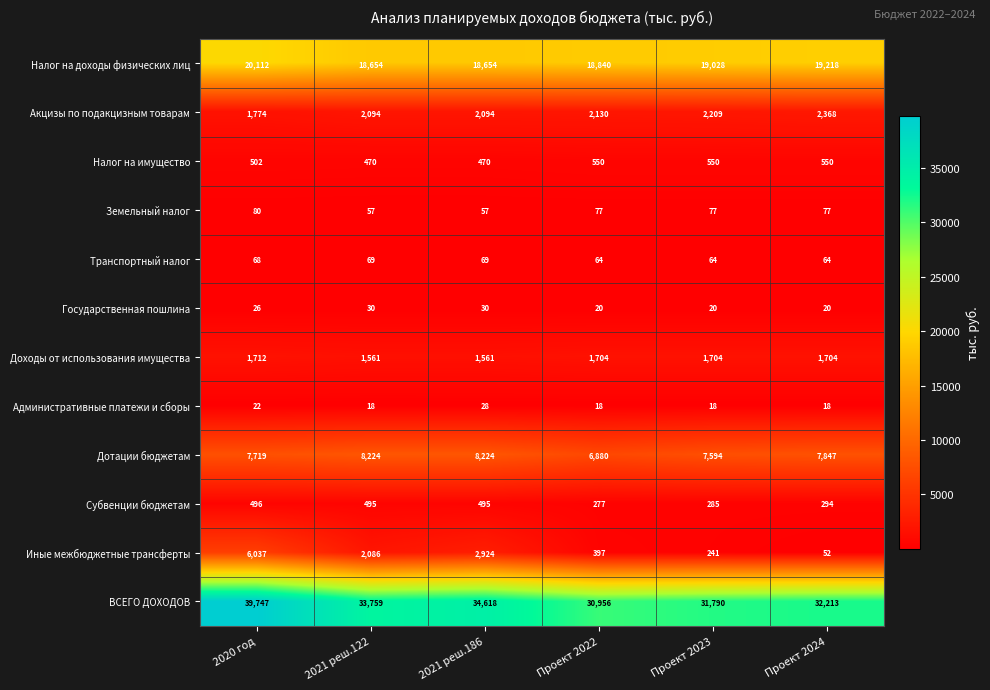

At how many categories does at least one series exceed 4550?

6